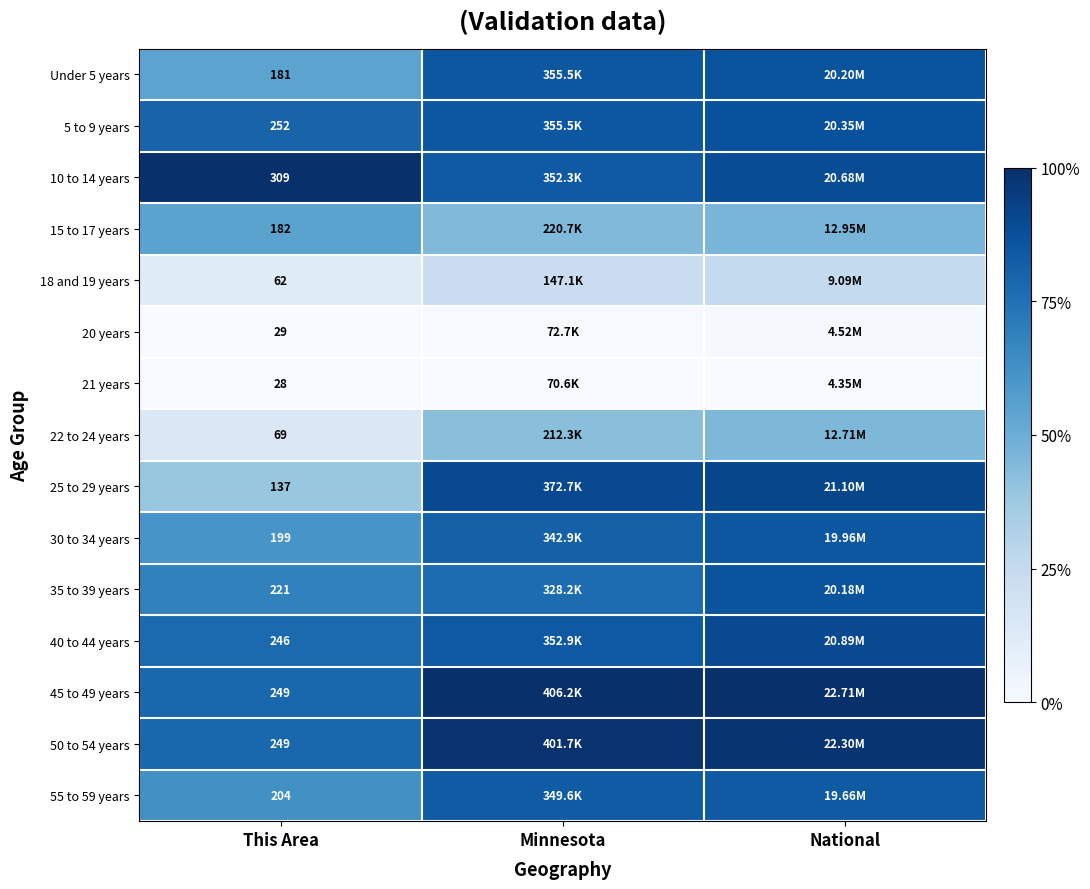

Is the value of 18 and 19 years at This Area greater than the value of 55 to 59 years at This Area?

No